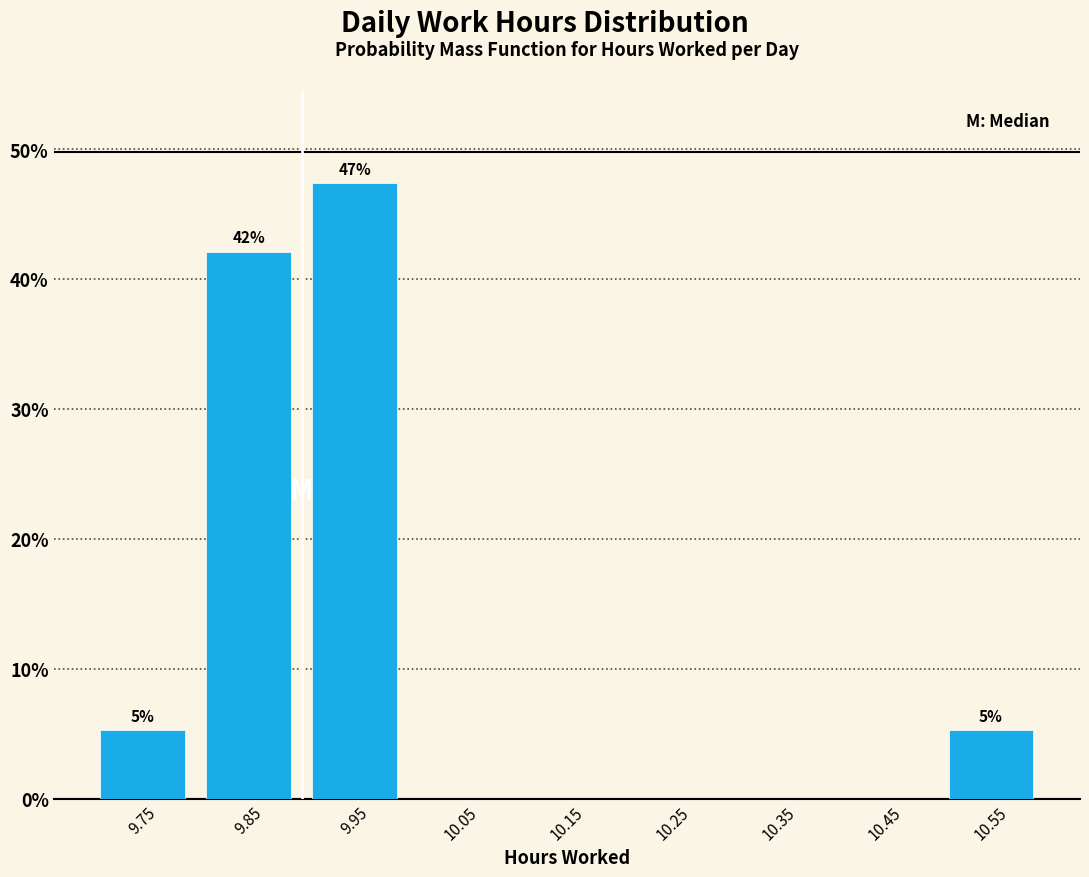

Which range on the x-axis has the tallest bar?

9.9 to 10.0